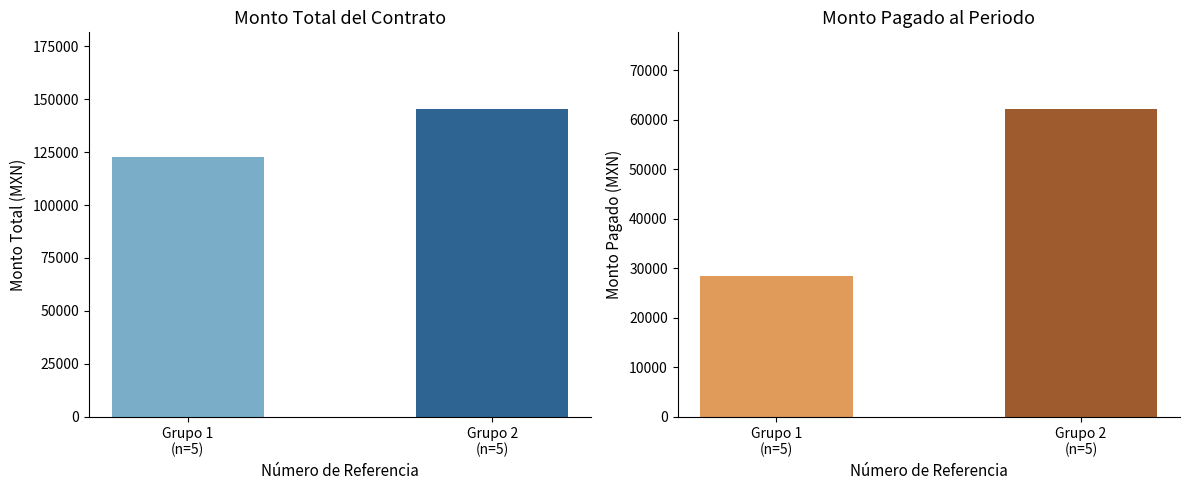

Reading left to right, transcribe all the data shown in this chart.

Monto total del contrato: Grupo 1
(n=5)=122727.1	Grupo 2
(n=5)=145222.4
Monto pagado al periodo publicado: Grupo 1
(n=5)=28417.6	Grupo 2
(n=5)=62132.7